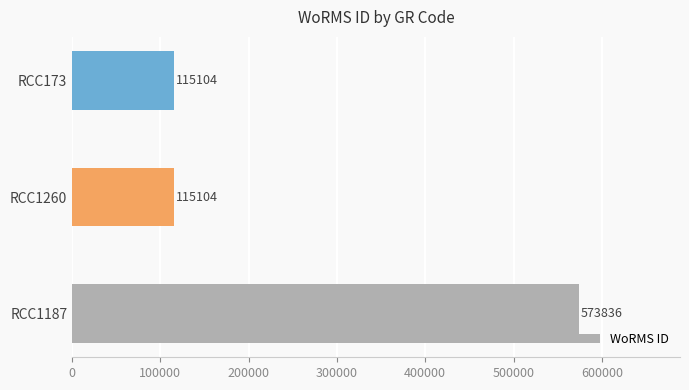

Reading bottom to top, list all the values displayed in this chart.

RCC1187=573836	RCC1260=115104	RCC173=115104